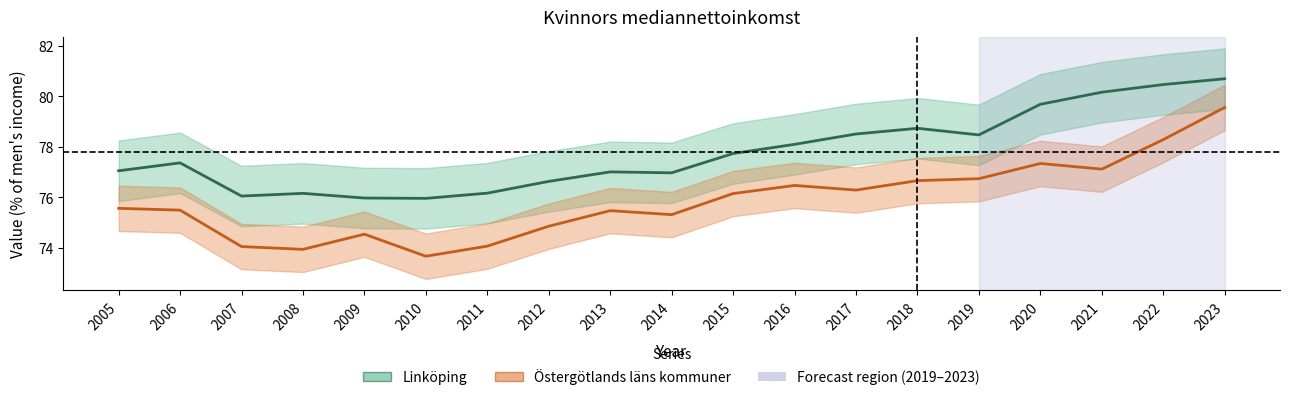

Which series has the largest range (max minus min)?

Östergötlands läns kommuner